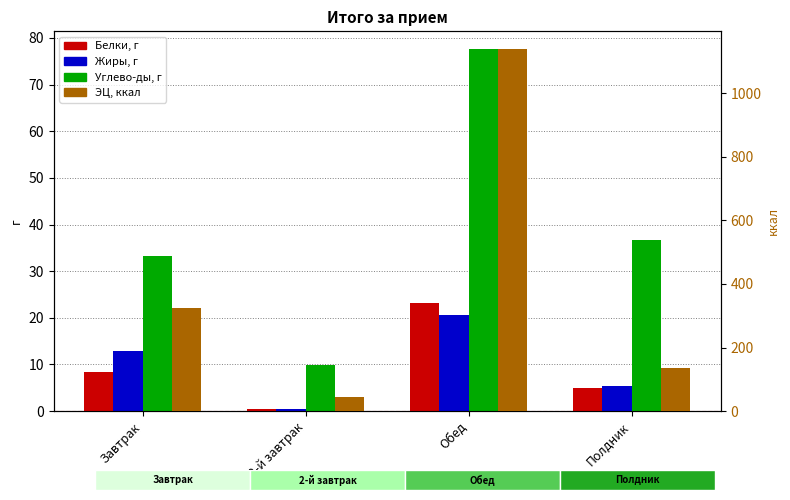

How many series are shown in this chart?

4